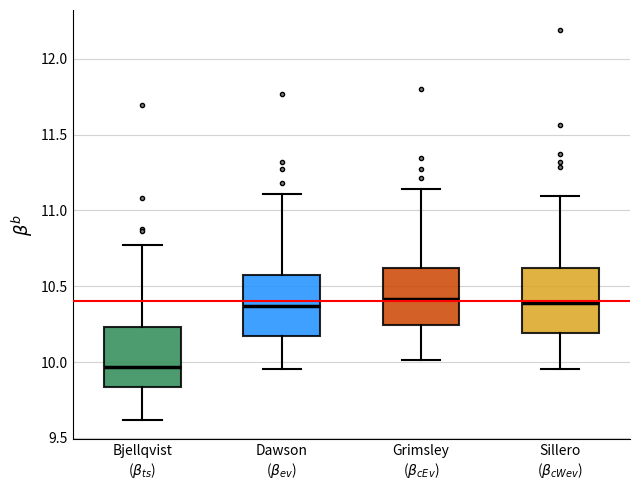

Where does the median line of the box for Grimsley ($\beta_{cEv}$) sit on the y-axis? The values are not printed on the chart, so give them approximately, as read against the axis.

10.40